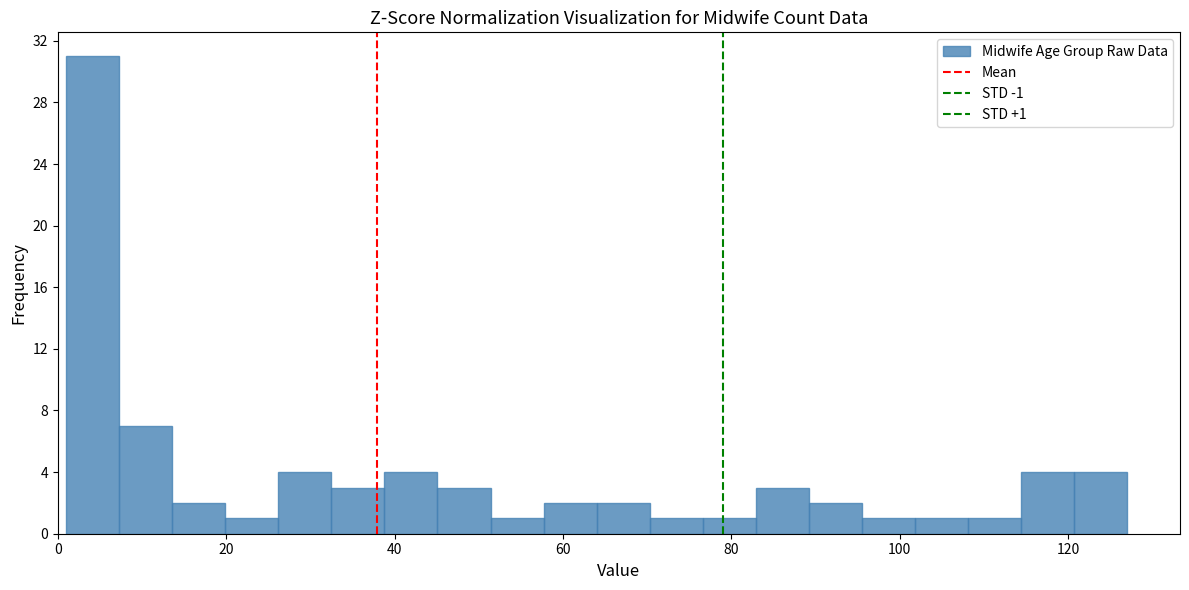

Around what value on the x-axis is the tallest bar? Give the approximate position of its centre, as read against the axis.

4